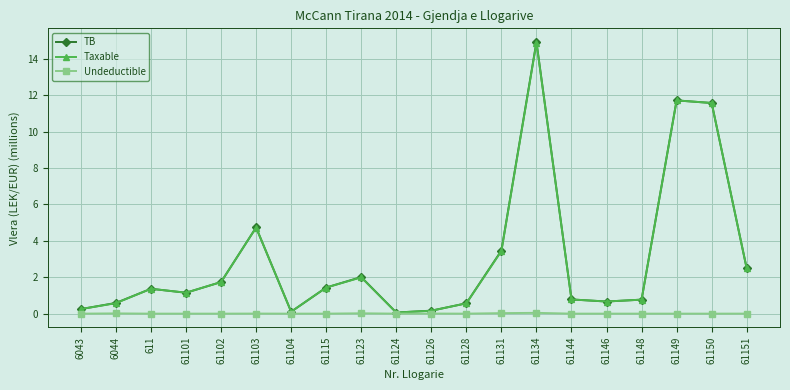

At which category does Taxable reach its first local valley?

61101